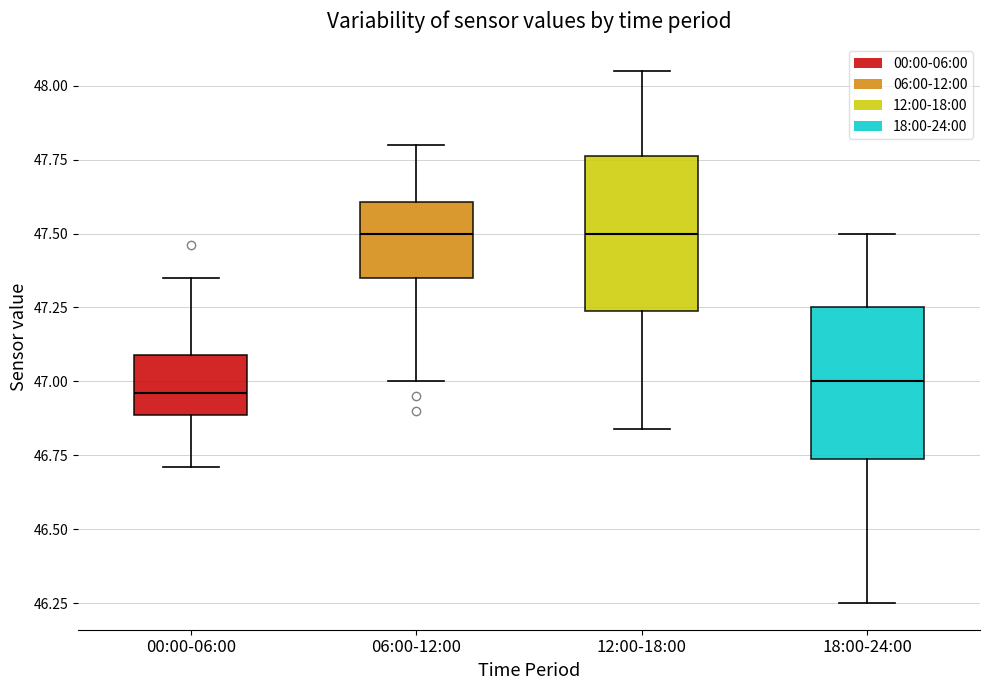

Reading left to right, read every box against the y-axis: the position of its median line, the range the box covers, and the ends of its whiskers. The values are not printed on the chart, so give them approximately, as read against the axis.

00:00-06:00: median 46.95, box 46.90 to 47.10, whiskers 46.70 to 47.35
06:00-12:00: median 47.50, box 47.35 to 47.60, whiskers 47.00 to 47.80
12:00-18:00: median 47.50, box 47.25 to 47.75, whiskers 46.85 to 48.05
18:00-24:00: median 47.00, box 46.75 to 47.25, whiskers 46.25 to 47.50